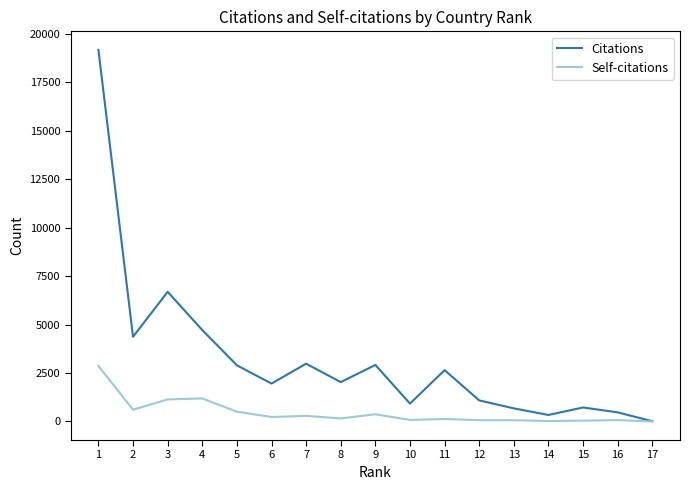

List the series in order of their overall mean, lowest first.

Self-citations, Citations